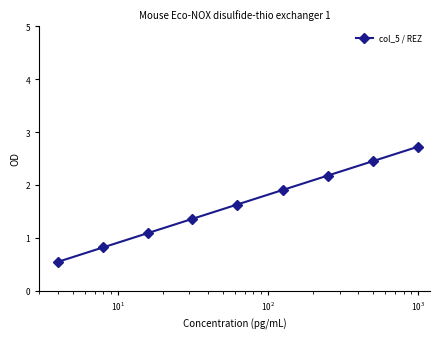

How many distinct data groups are displayed?

1